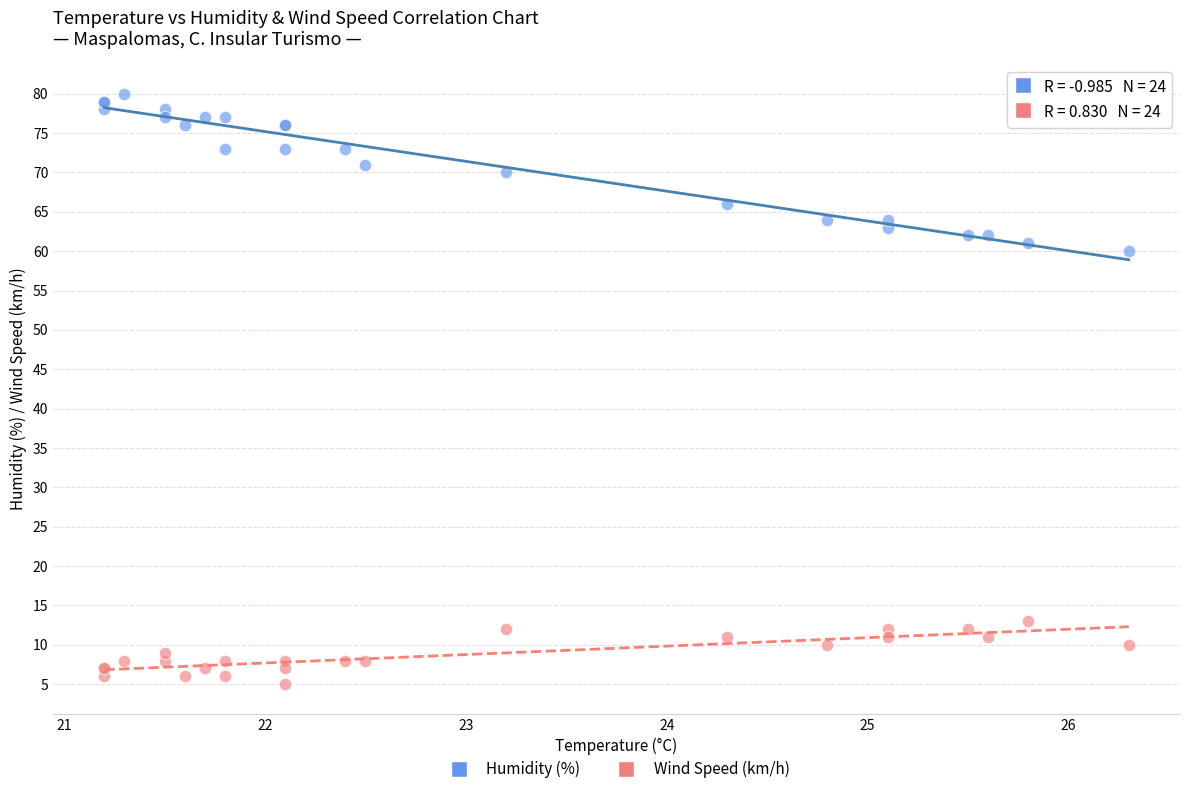

Across all series, what Y value is closest to 42?

60